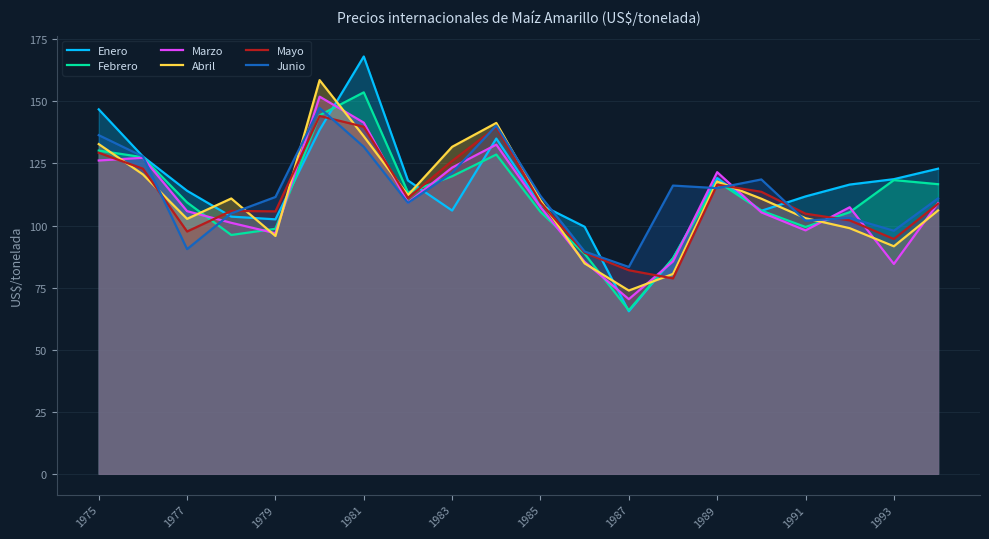

What is the minimum value for Mayo?

78.7